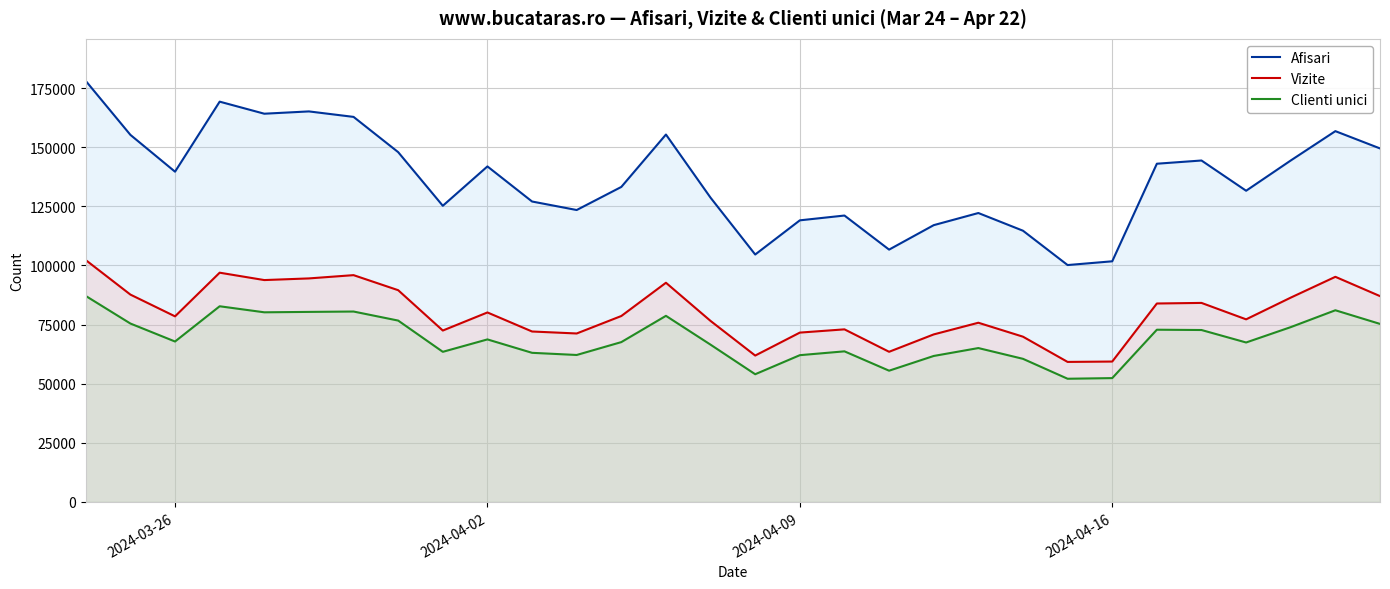

What is the spread (max minus min) of values at 2024-04-16?

49377